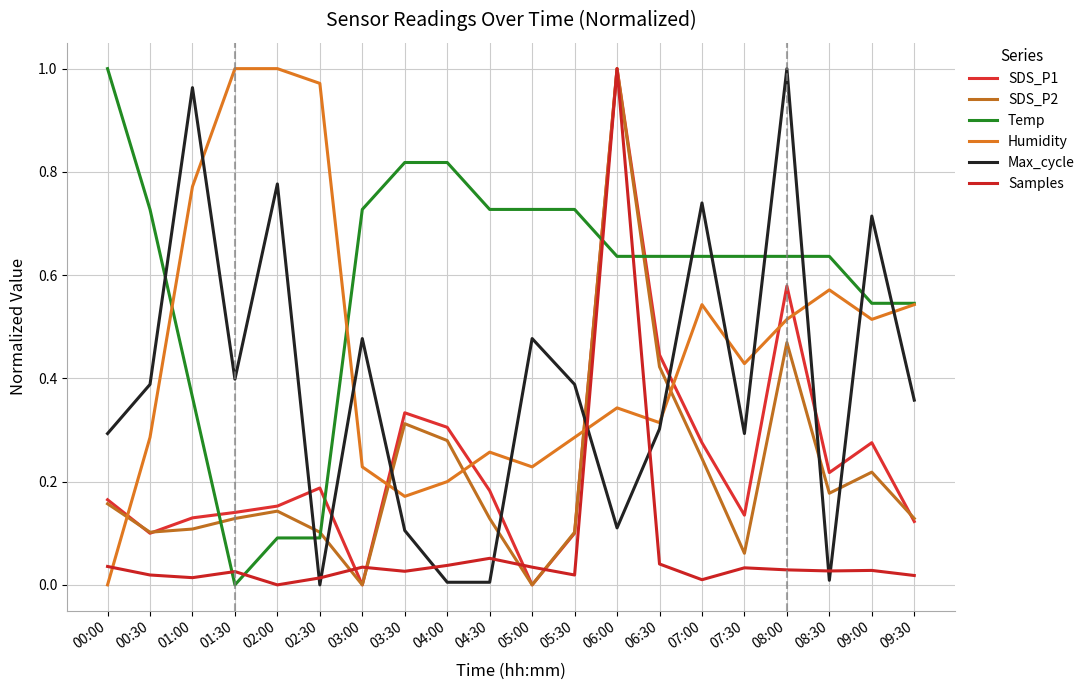

List the series in order of their peak value, highest first.

SDS_P1, SDS_P2, Temp, Humidity, Max_cycle, Samples